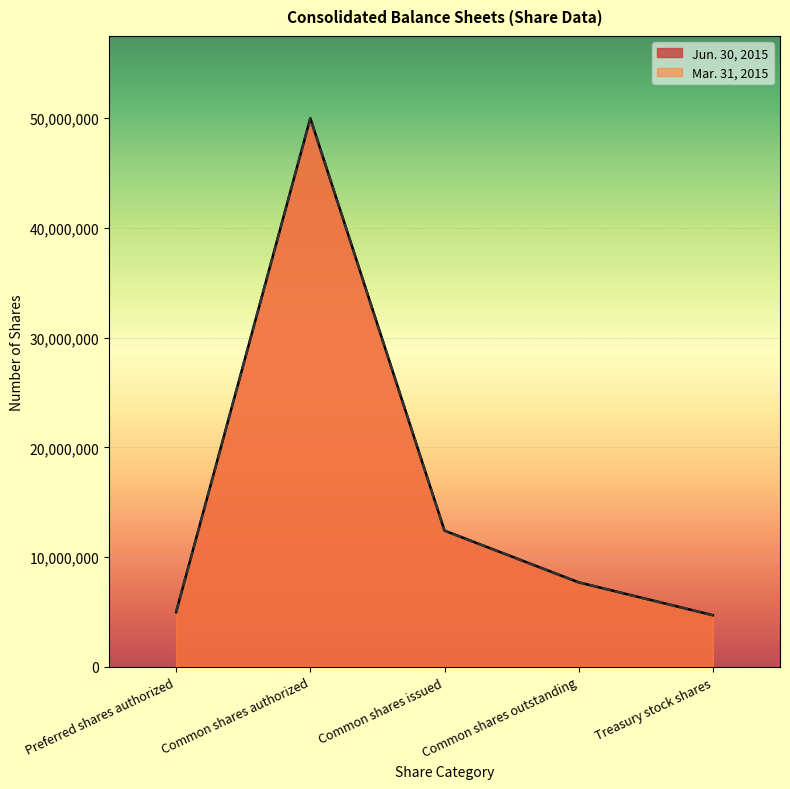

Rank the categories by Jun. 30, 2015 value from highest to lowest.

Common shares authorized, Common shares issued, Common shares outstanding, Preferred shares authorized, Treasury stock shares